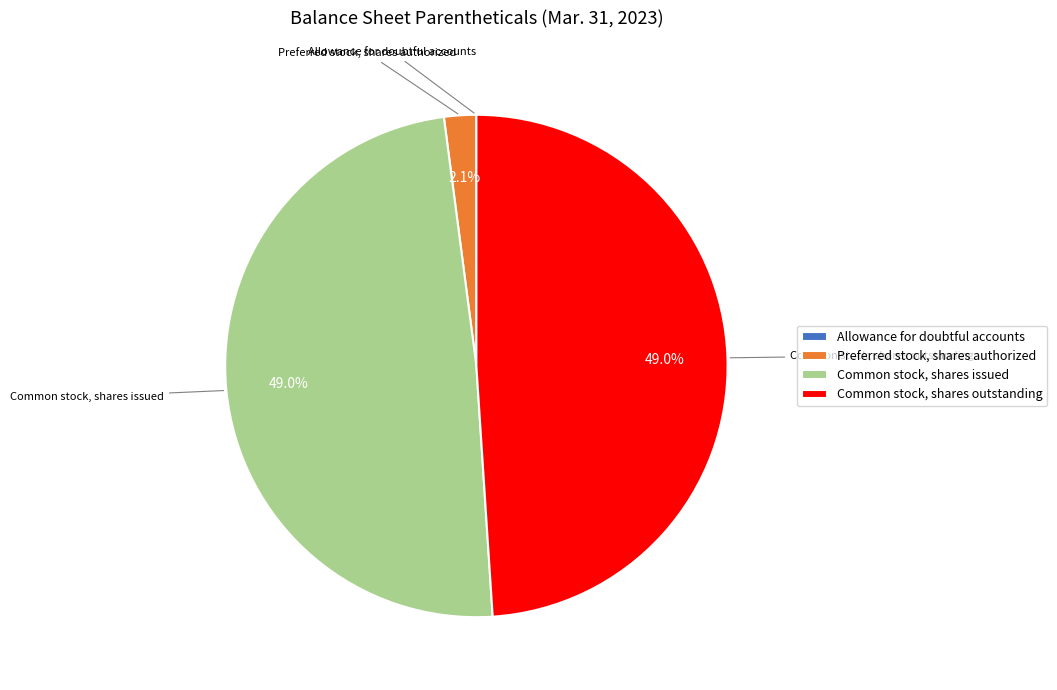

Is Common stock, shares outstanding the majority of the pie?

No